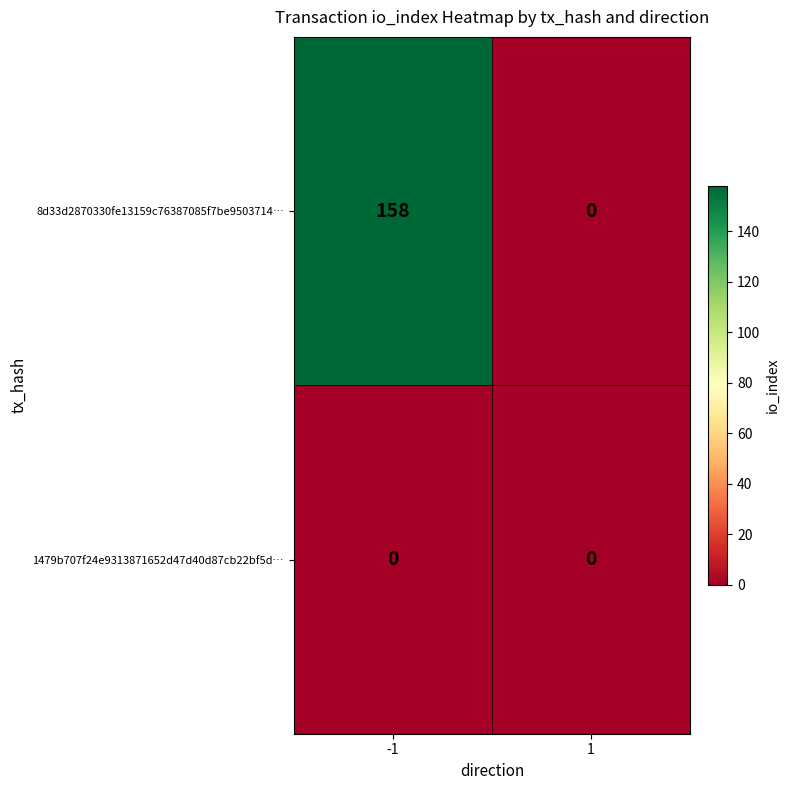

Between -1 and 1, which series saw the biggest shift?

8d33d2870330fe13159c76387085f7be9503714…